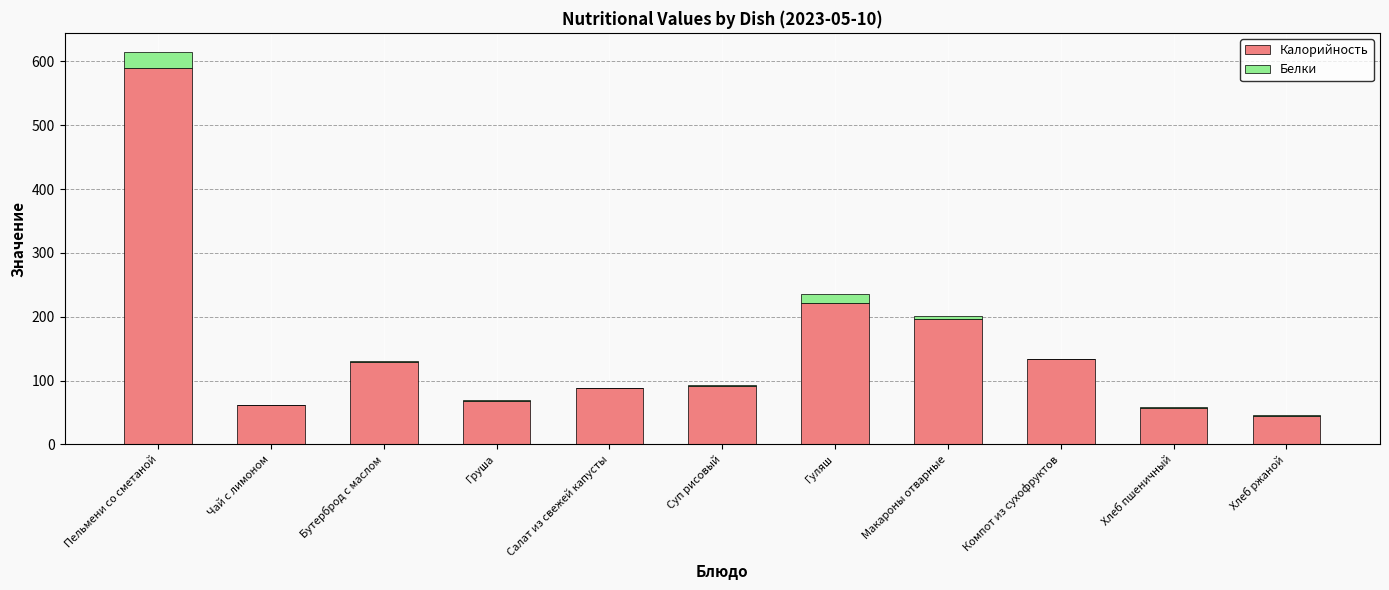

Reading left to right, transcribe the values for Калорийность.

Пельмени со сметаной=589.0	Чай с лимоном=62.0	Бутерброд с маслом=129.0	Груша=68.0	Салат из свежей капусты=88.0	Суп рисовый=91.0	Гуляш=221.0	Макароны отварные=196.0	Компот из сухофруктов=133.0	Хлеб пшеничный=56.6	Хлеб ржаной=44.0